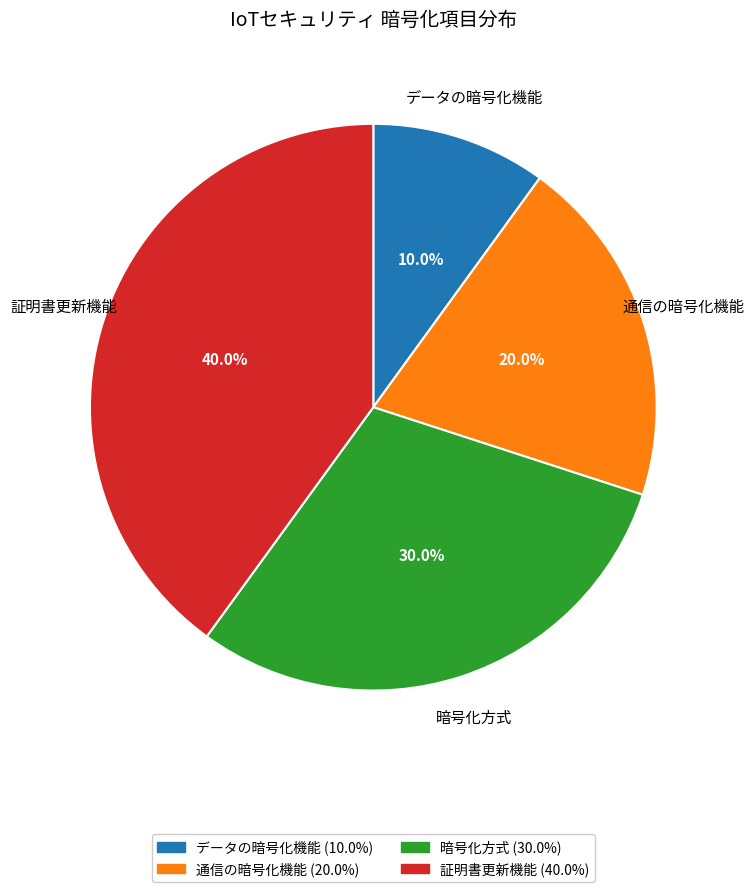

Is the sum of データの暗号化機能 and 暗号化方式 greater than half?

No